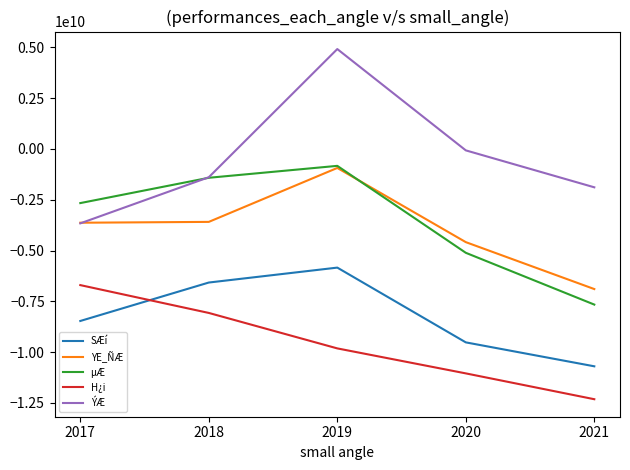

Where is the first local maximum for ÝÆ?

2019